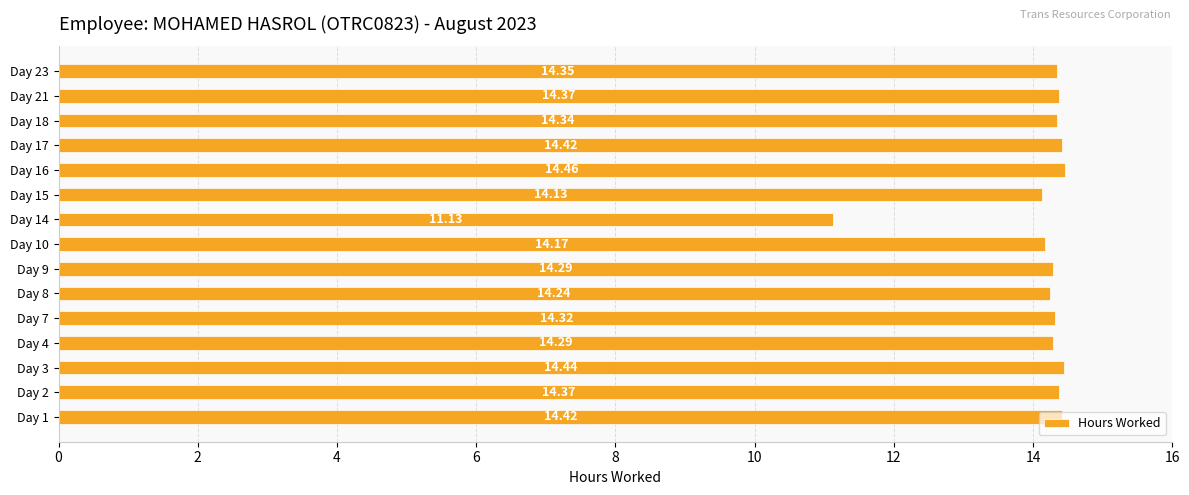

What is the smallest value displayed?

11.1